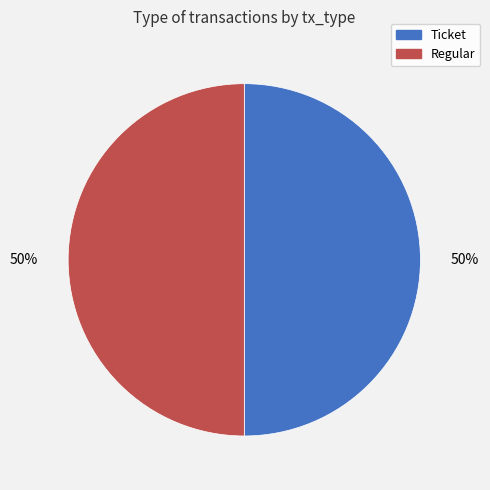

To the nearest percent, what portion does Regular represent?

50%